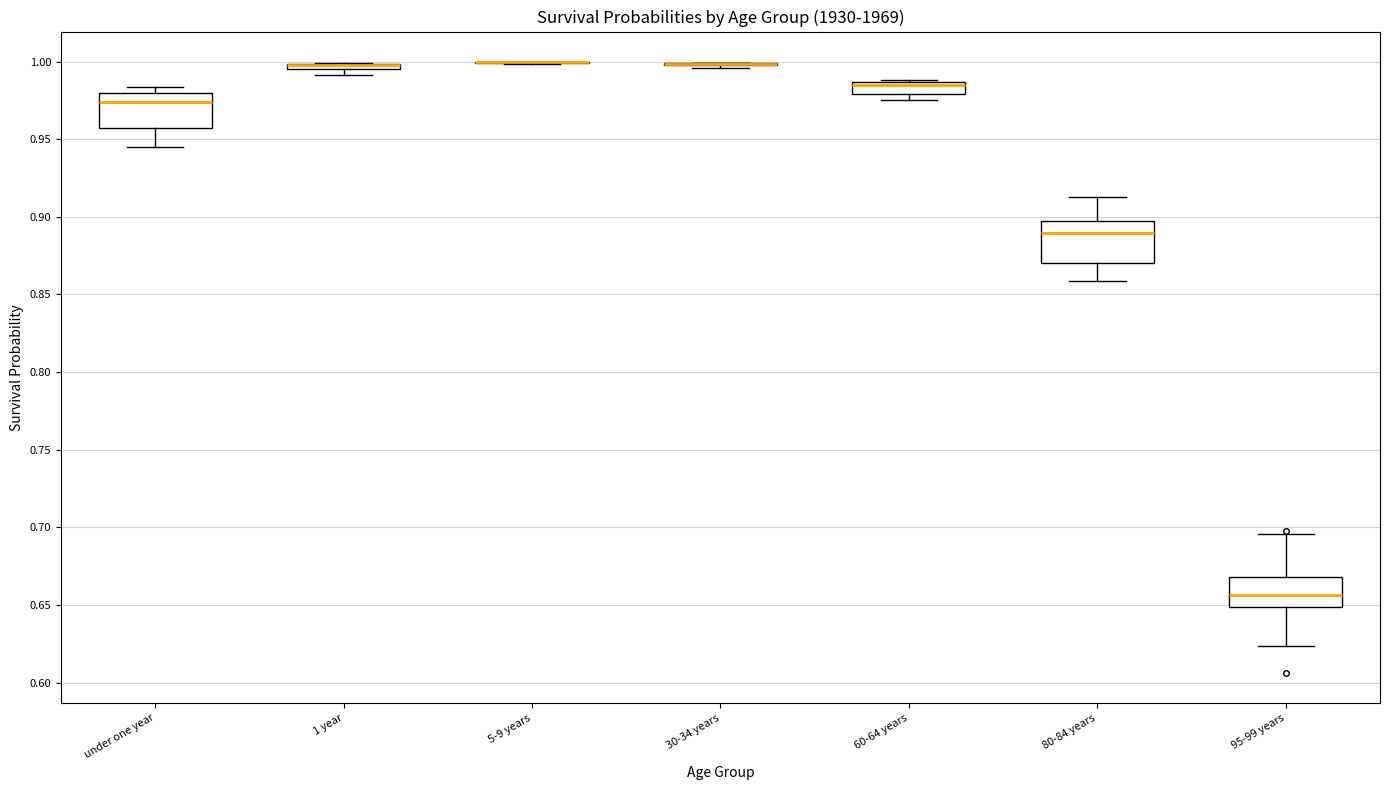

Where does the upper whisker of the box for 80-84 years end on the y-axis? The values are not printed on the chart, so give them approximately, as read against the axis.

0.915